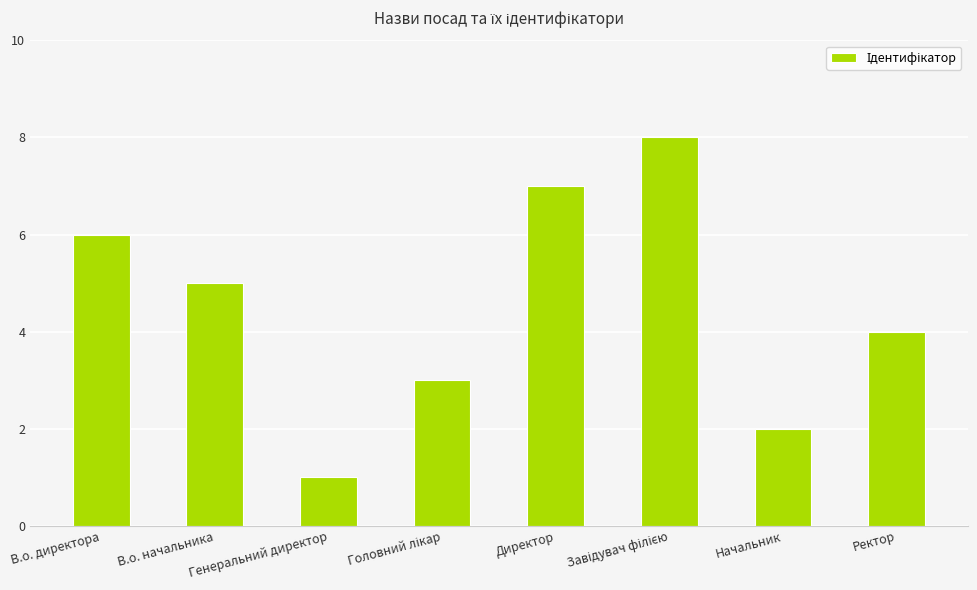

Approximately how many times larger is the value at В.о. директора compared to Начальник?

3.0